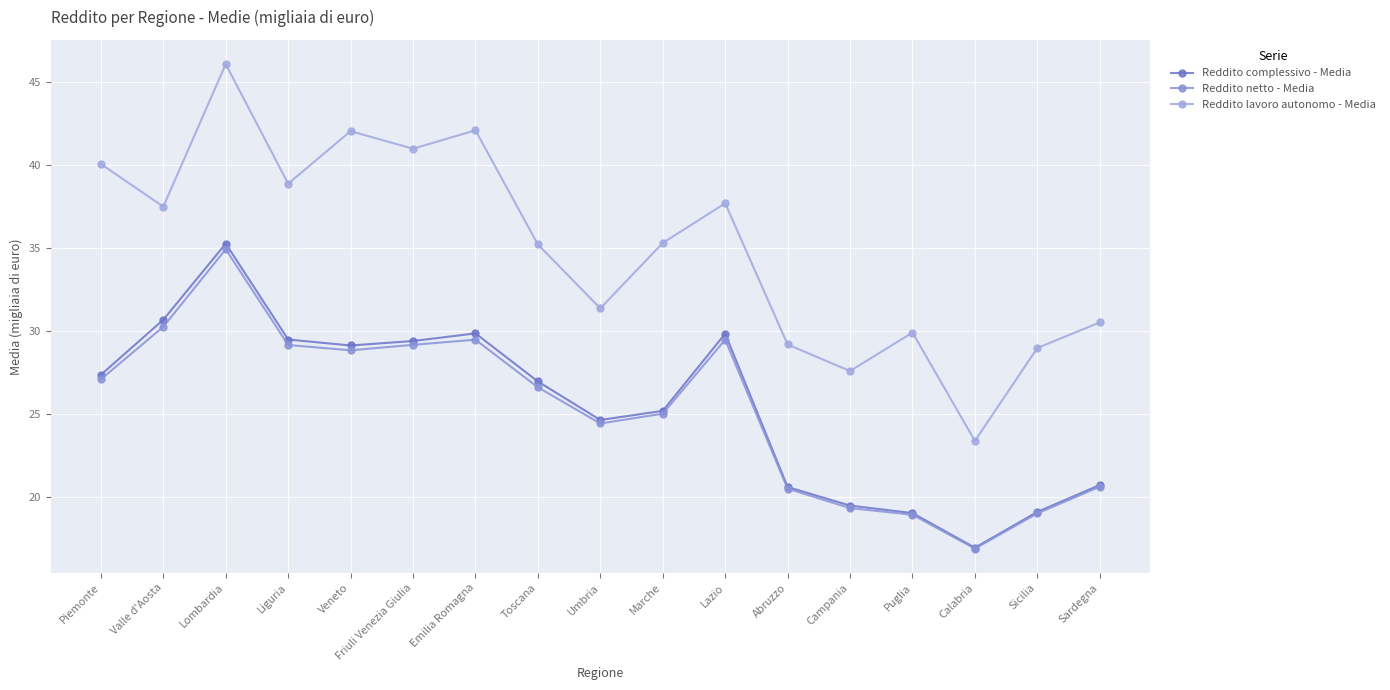

How many data points in Reddito netto - Media are above 26?

9